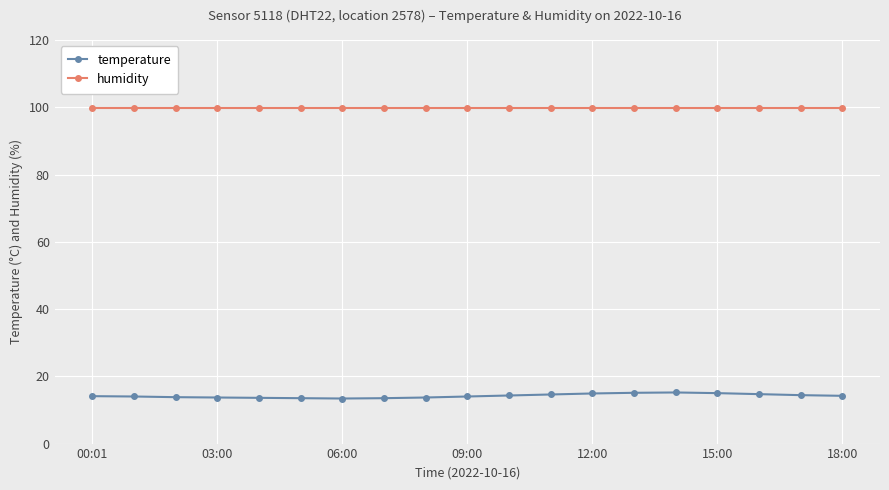

What is the value of the humidity point at the 2nd from the left?

99.9